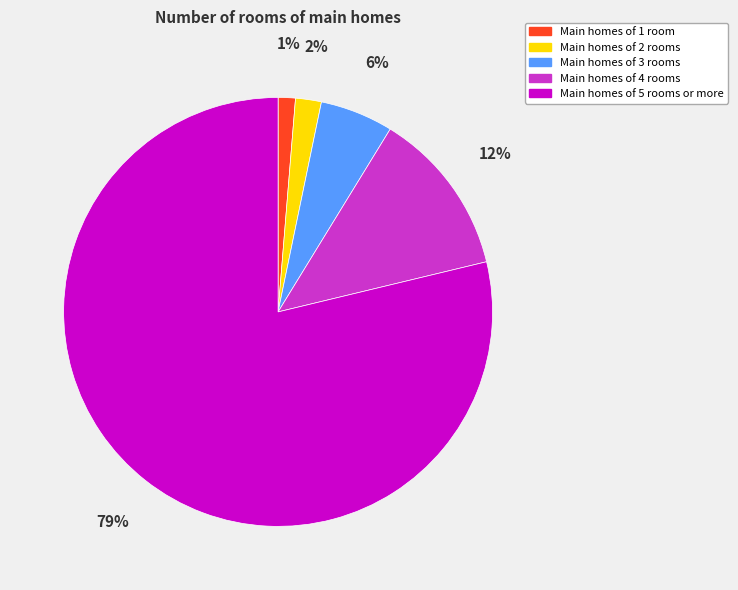

Which slice represents more than half of the pie?

Main homes of 5 rooms or more